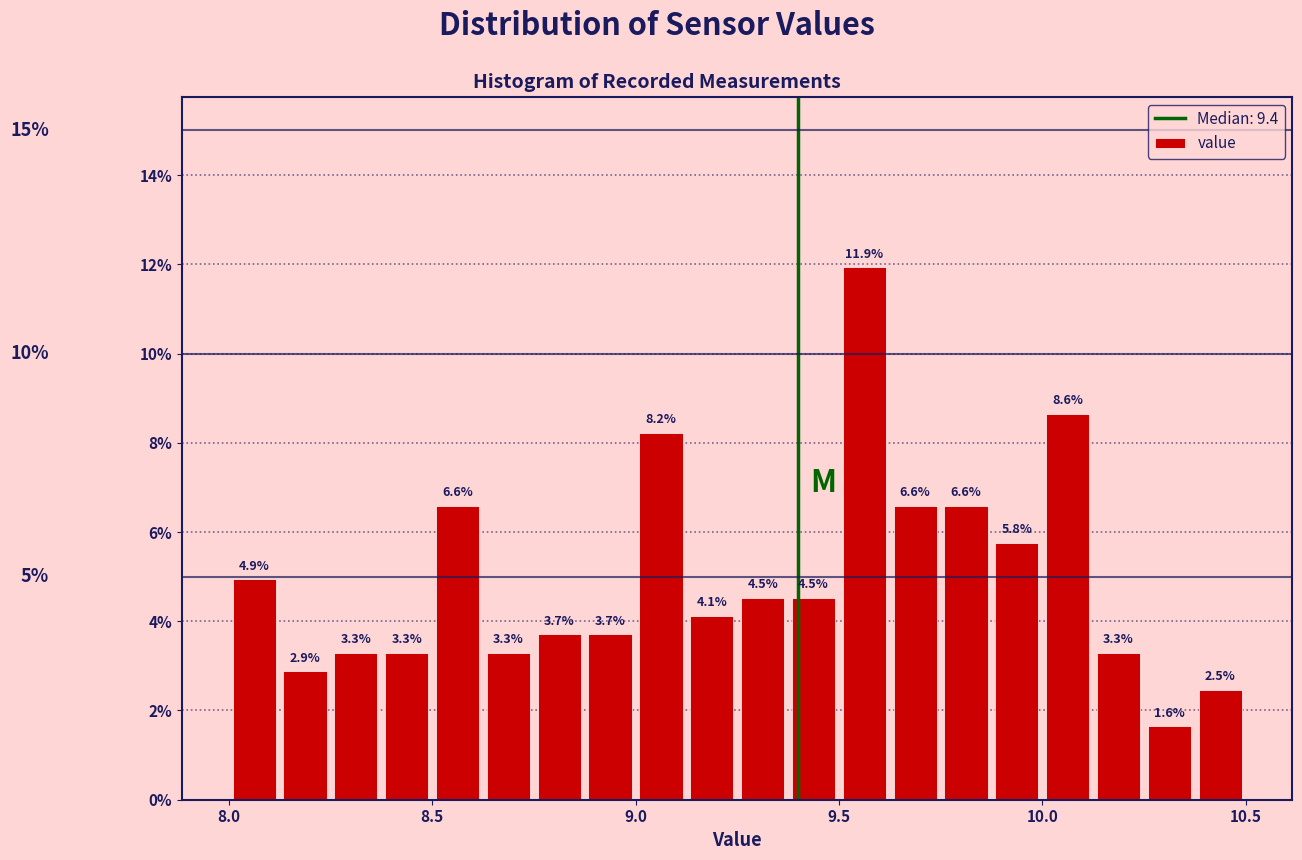

Read against the x-axis, roughly where is the centre of the tallest bar?

9.55